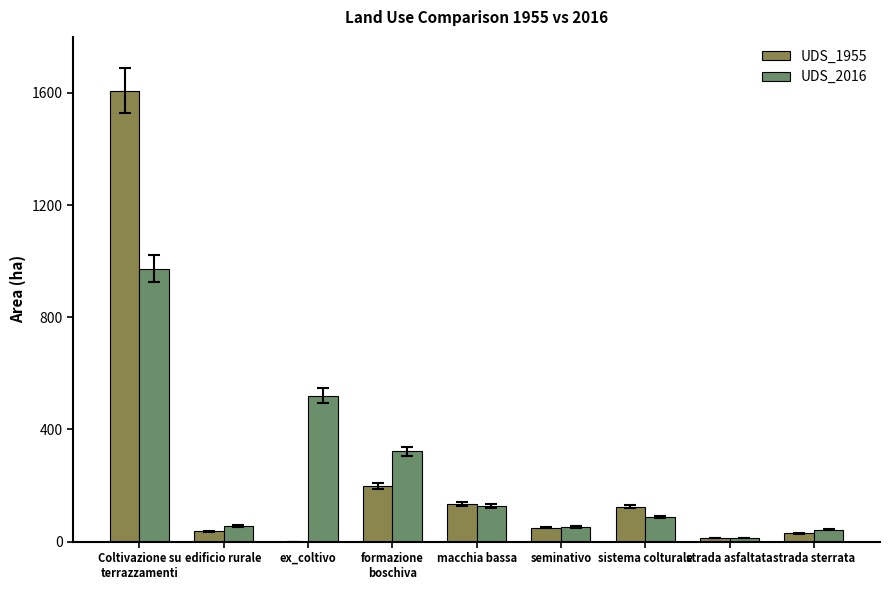

What is the sum of all UDS_2016 values?

2193.5